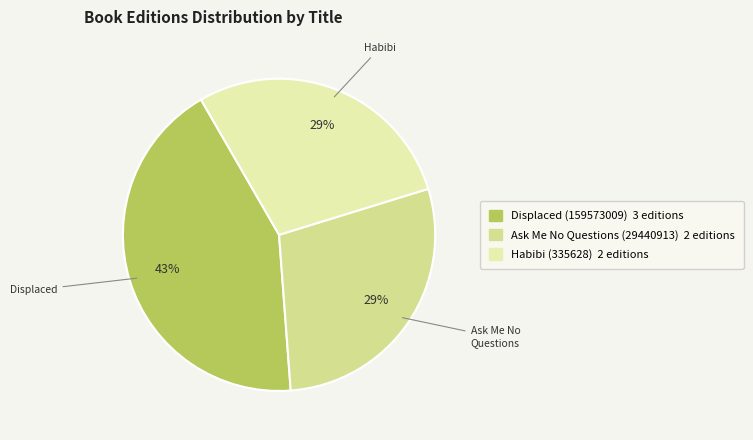

The Ask Me No Questions (29440913) slice represents 29% of the pie. True or false?

True